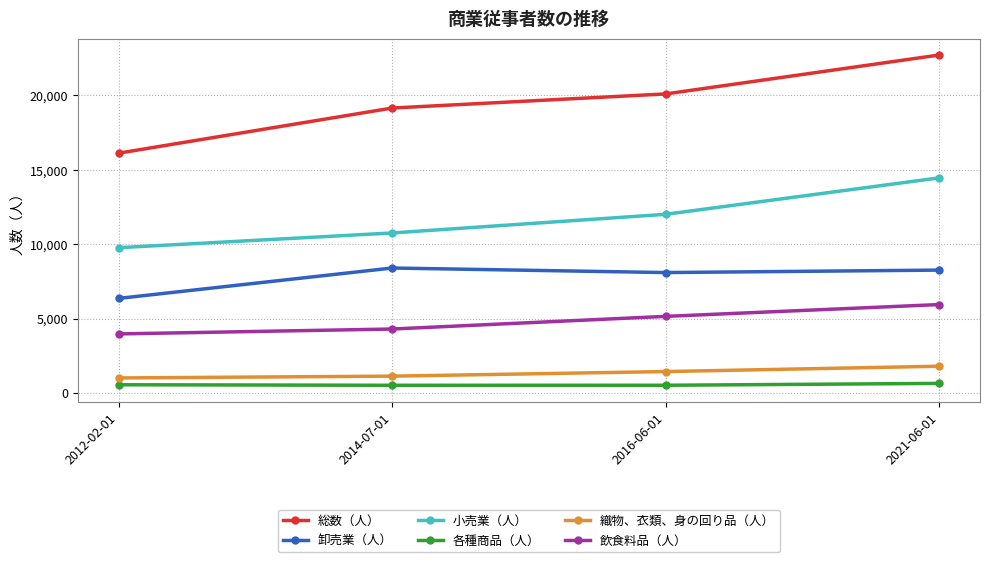

What is the sum of the 各種商品（人） values at 2012-02-01 and 2014-07-01?

1065